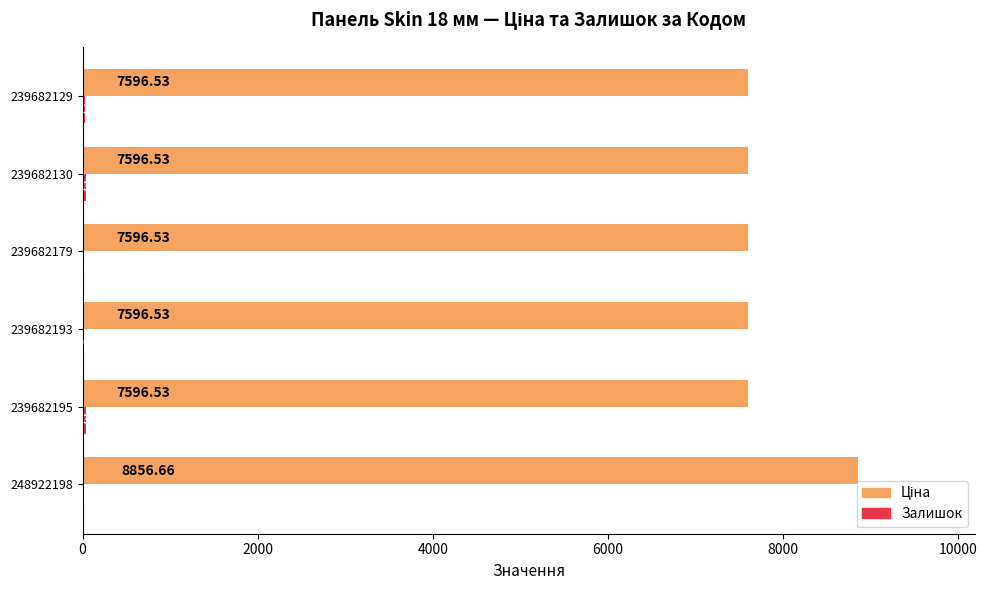

At which category is the sum across all series the highest?

248922198